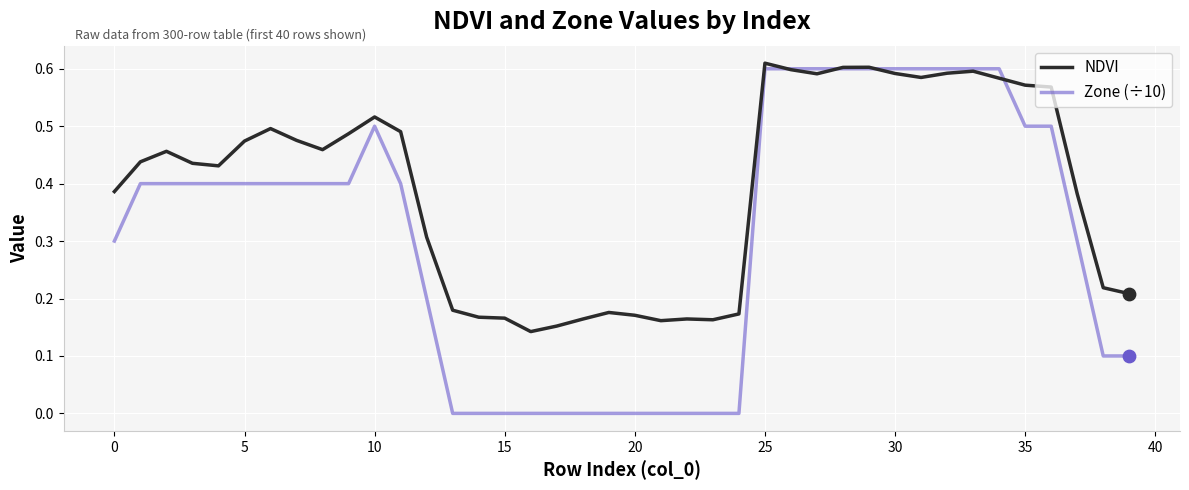

Which series has the largest range (max minus min)?

Zone (÷10)